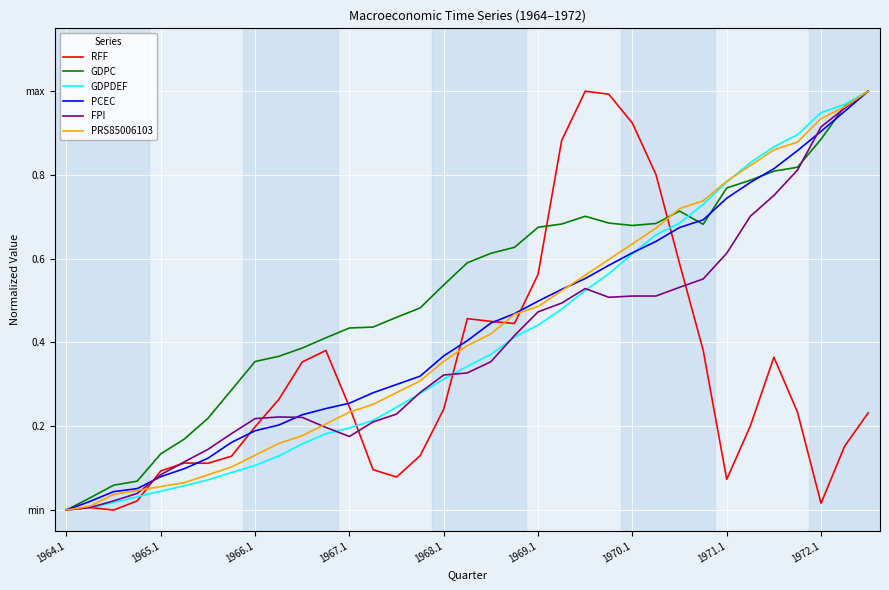

Does the chart have visible grid lines?

Yes